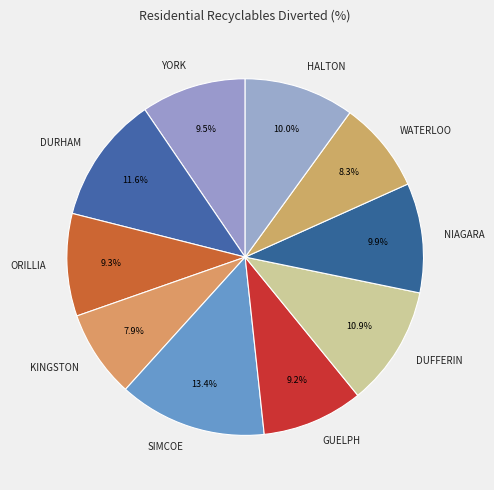

How many slices are in this pie chart?

10